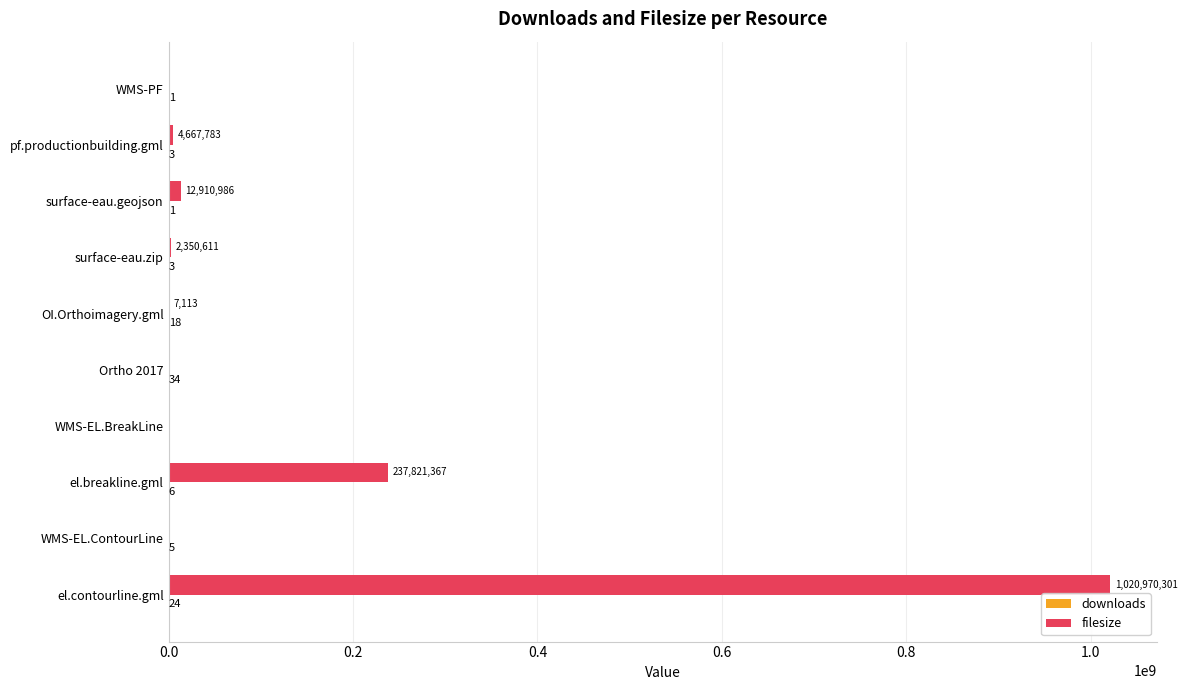

Which series has the largest total across all categories?

filesize